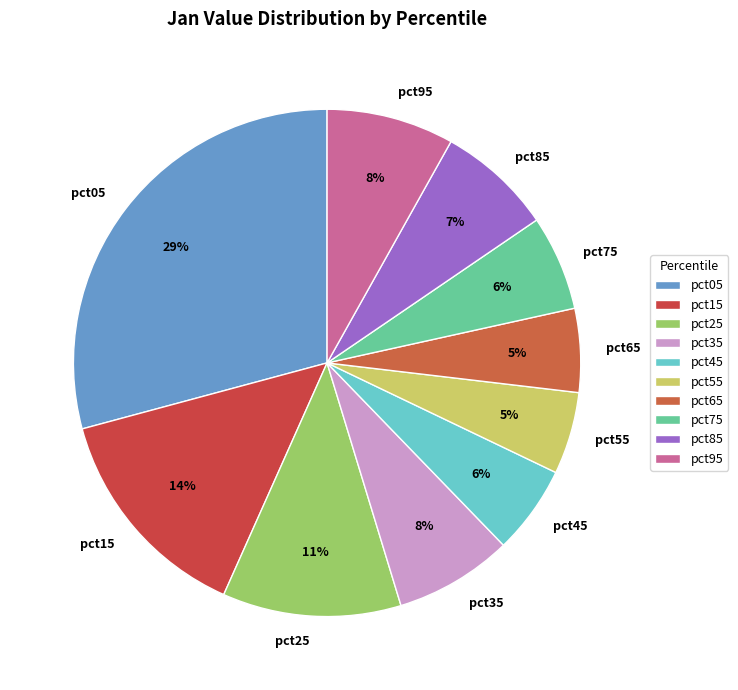

Which has a higher value, pct85 or pct95?

pct95